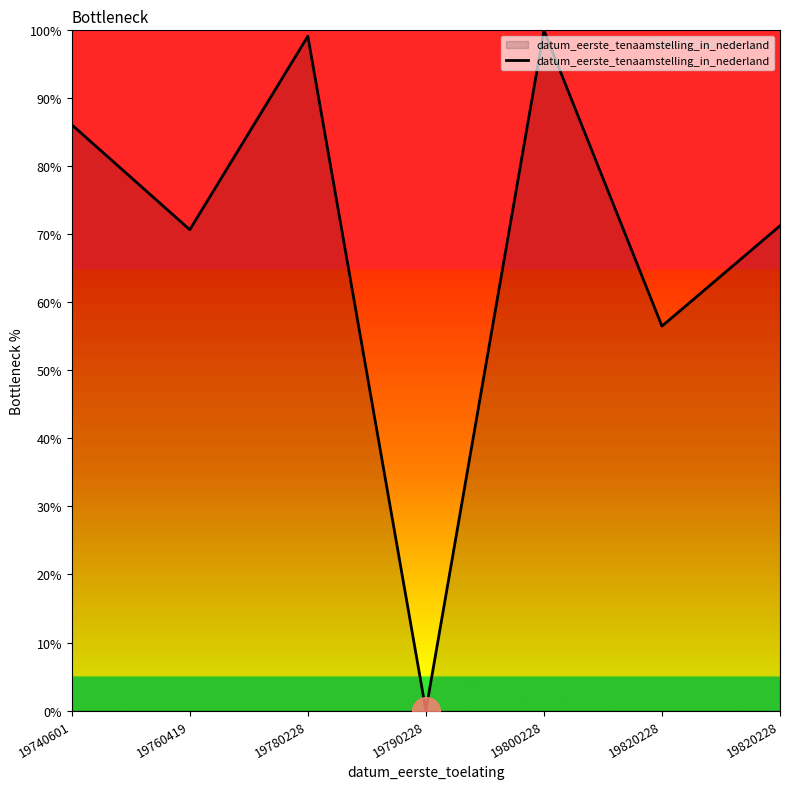

Rank the categories by value from lowest to highest.

19790228, 19820228, 19760419, 19820228, 19740601, 19780228, 19800228